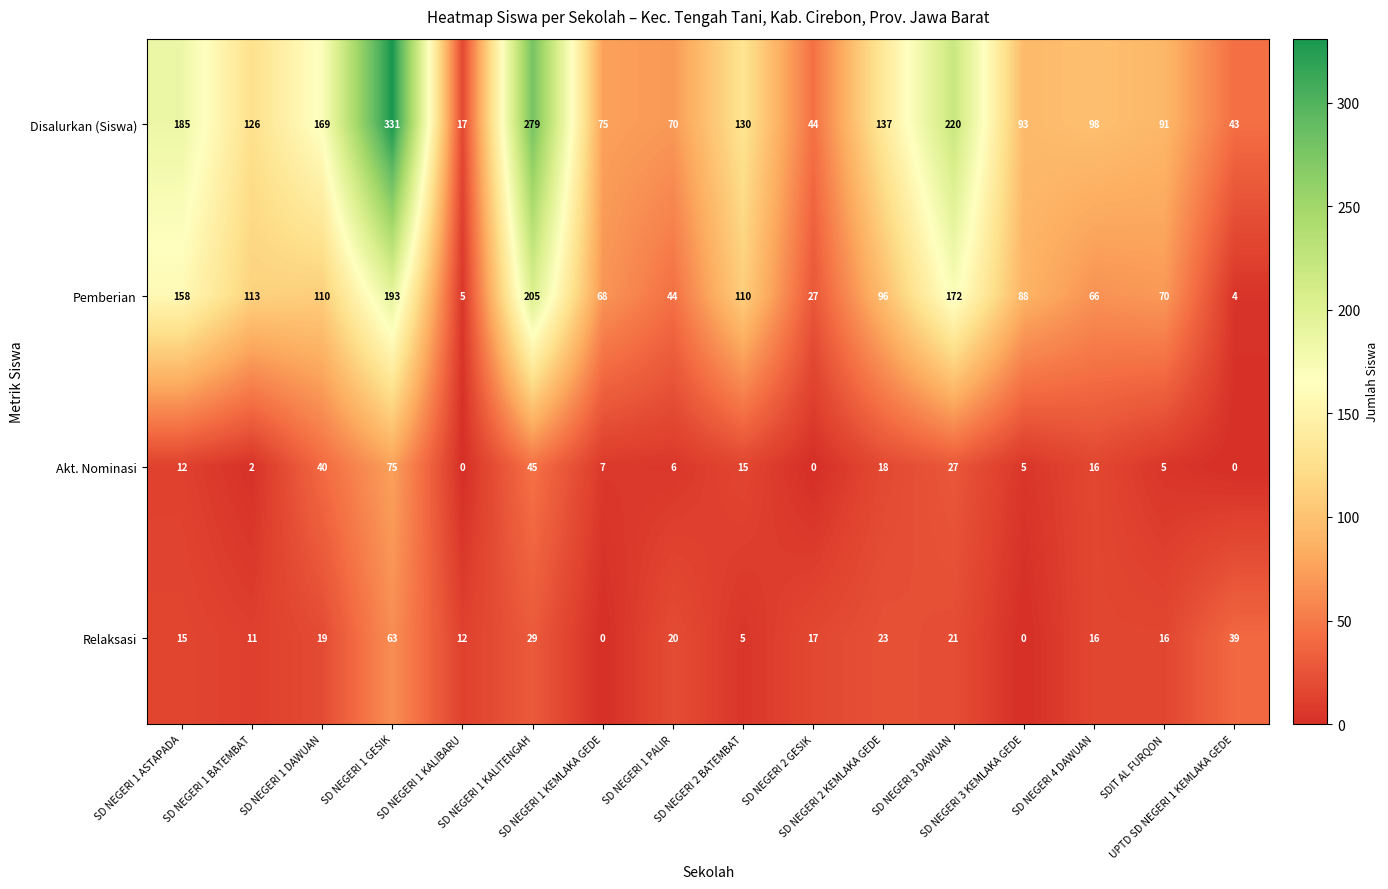

Which series has the widest spread of values?

Disalurkan (Siswa)